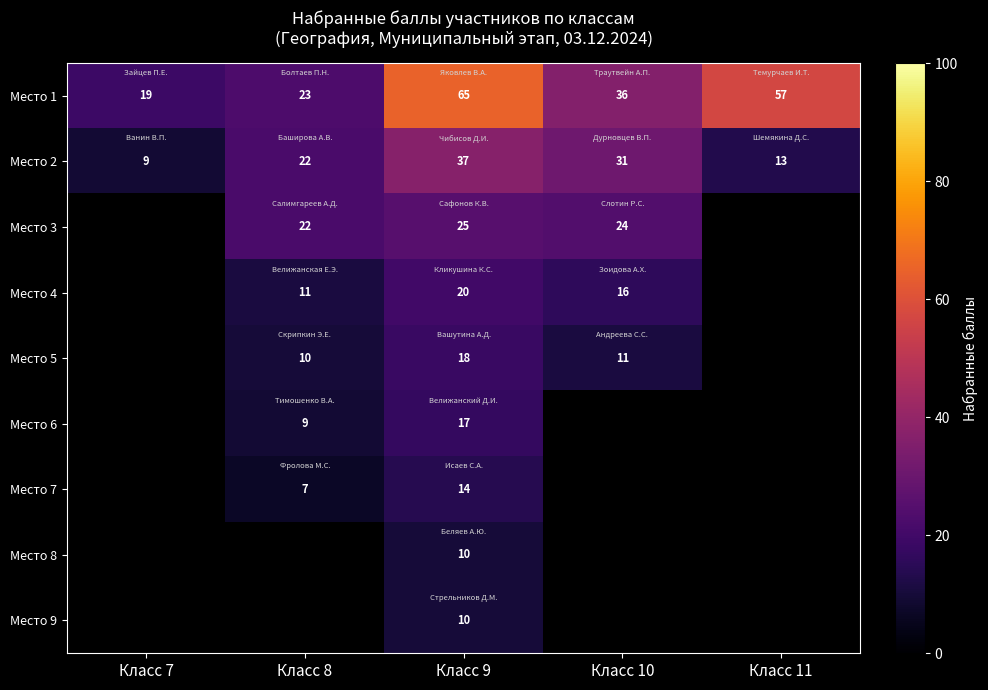

What is the difference between the highest and lowest values at Класс 11?

44.0